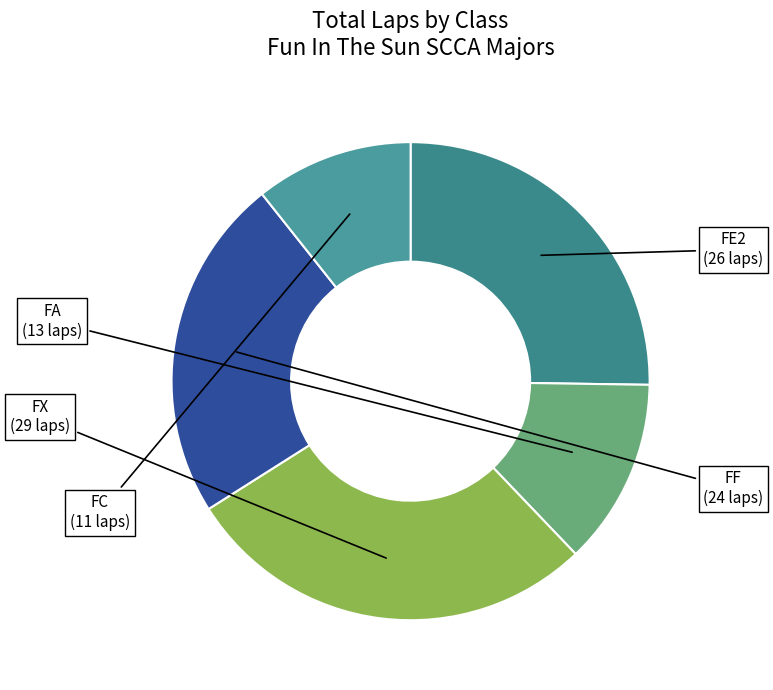

Which slice is the largest?

FX